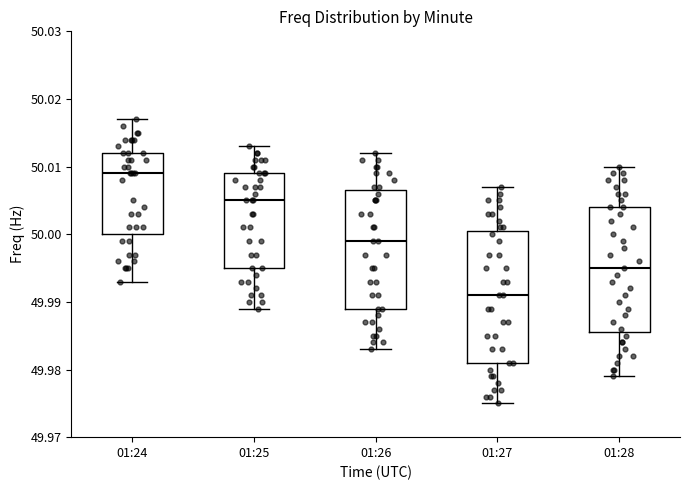

Where does the upper whisker of the box for 01:25 end on the y-axis? The values are not printed on the chart, so give them approximately, as read against the axis.

50.013